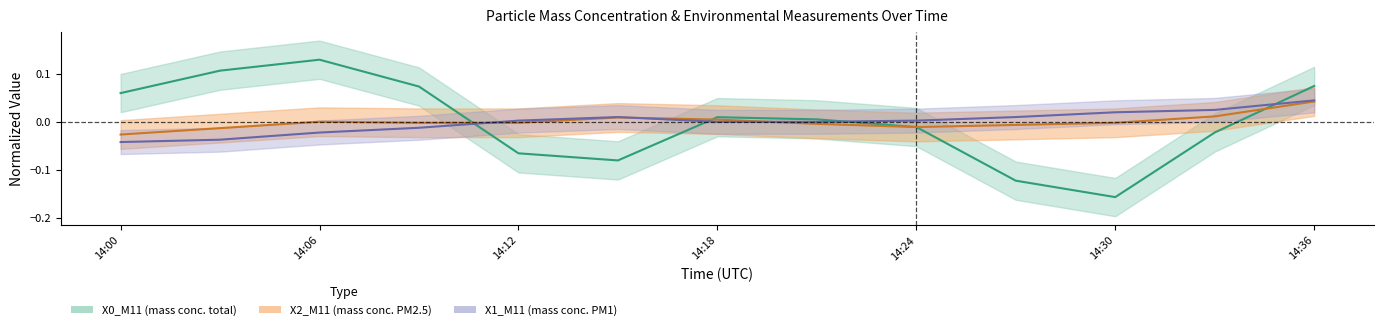

What is the sum of the X0_M11 values at 2024-03-10 14:03:00 and 2024-03-10 14:00:00?

0.2